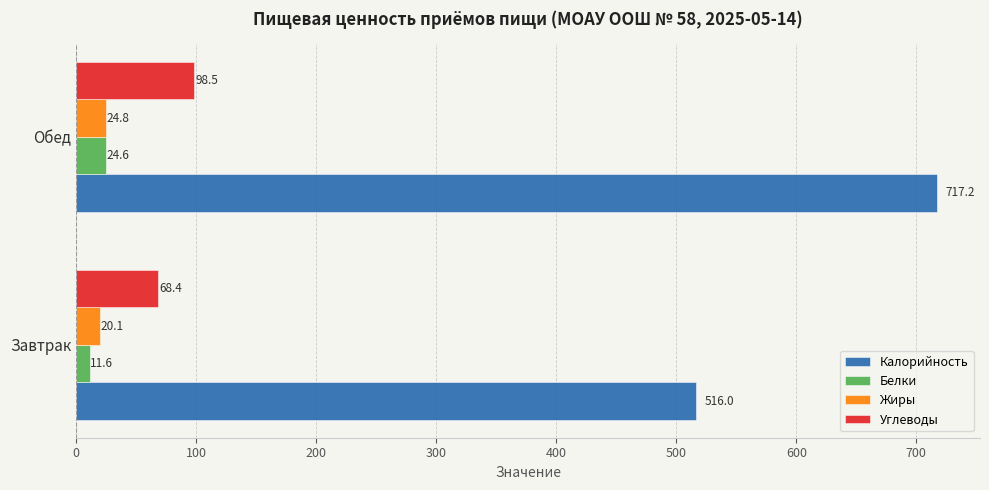

What is the sum of the Калорийность values at Обед and Завтрак?

1233.2